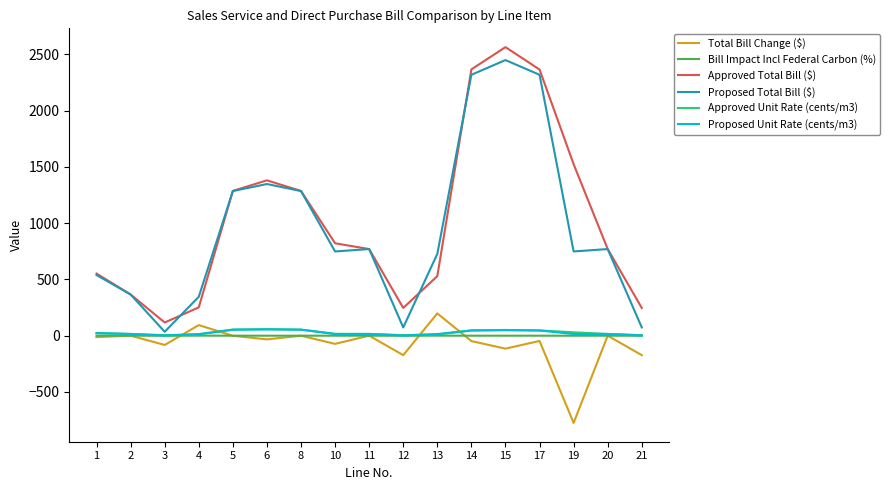

What is the minimum value shown in the chart?

-775.4